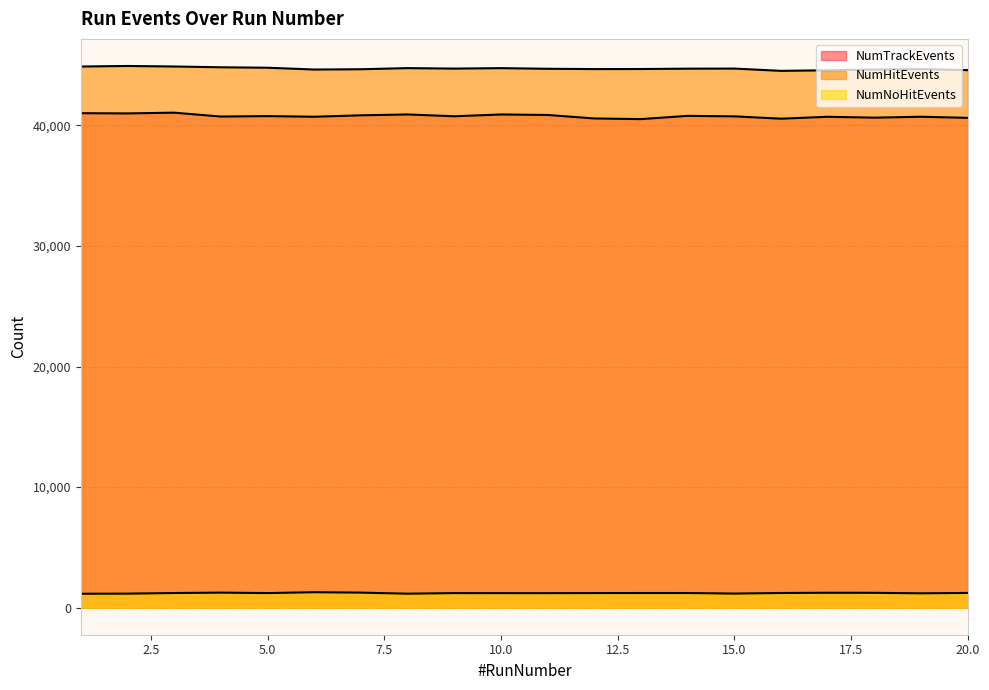

True or false: NumTrackEvents and NumNoHitEvents intersect in this chart.

False